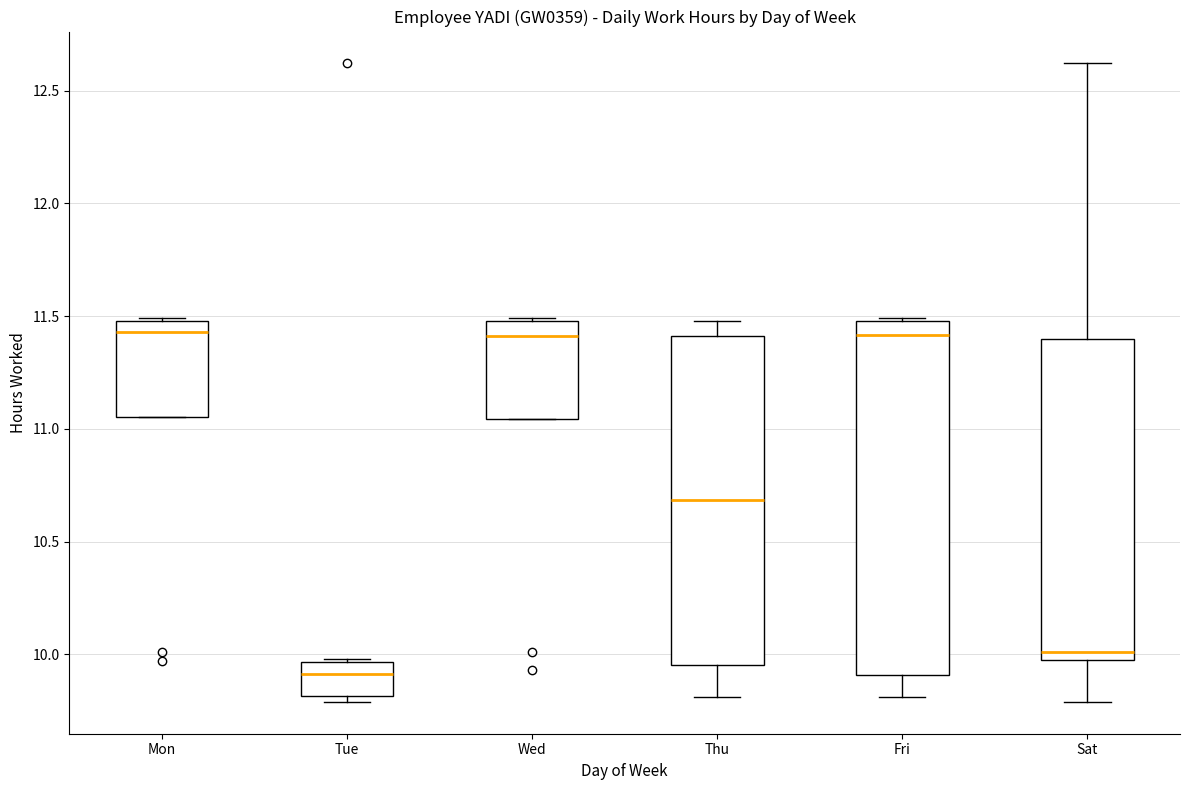

Where does the lower whisker of the box for Fri end on the y-axis? The values are not printed on the chart, so give them approximately, as read against the axis.

9.80